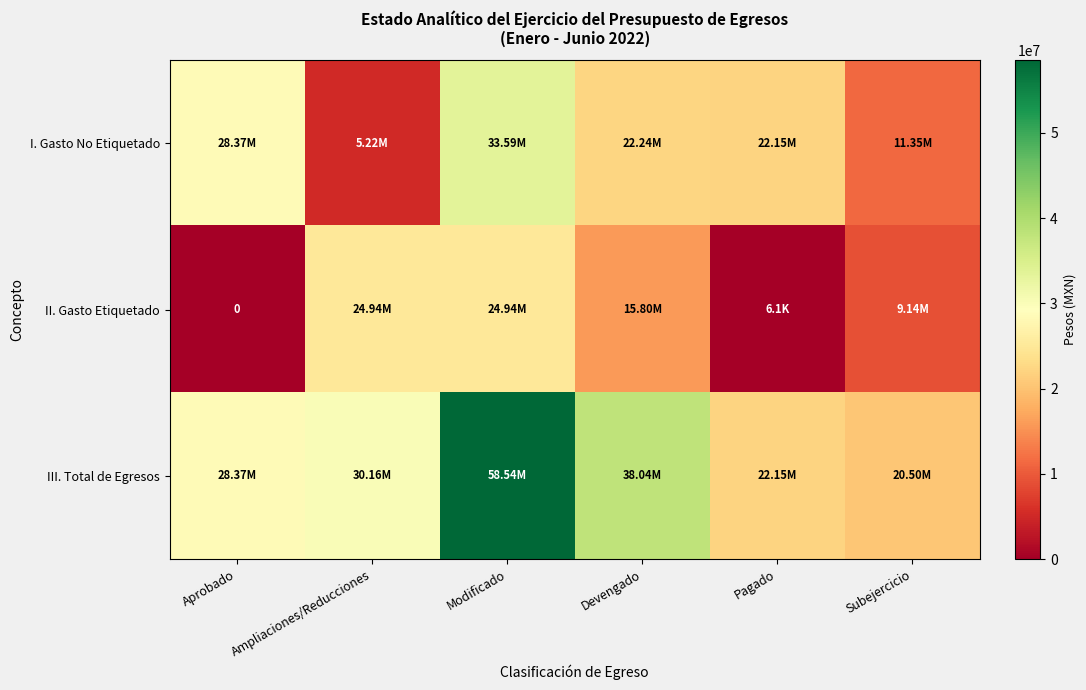

Where is I. Gasto No Etiquetado nearest to the value 19405732?

Pagado